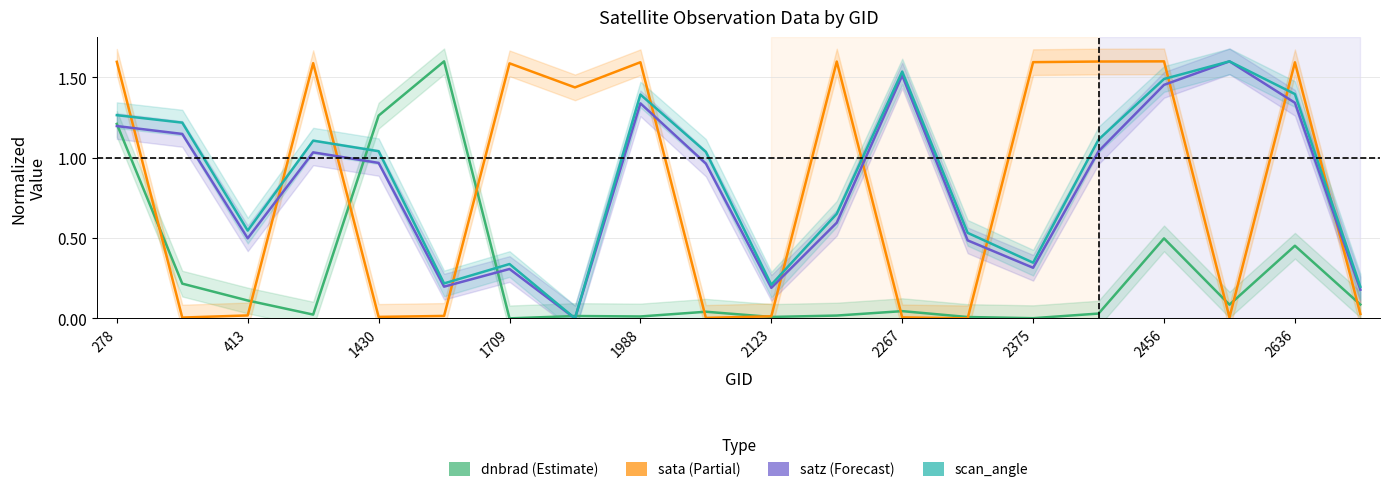

What is the average value of the sata series?

0.8